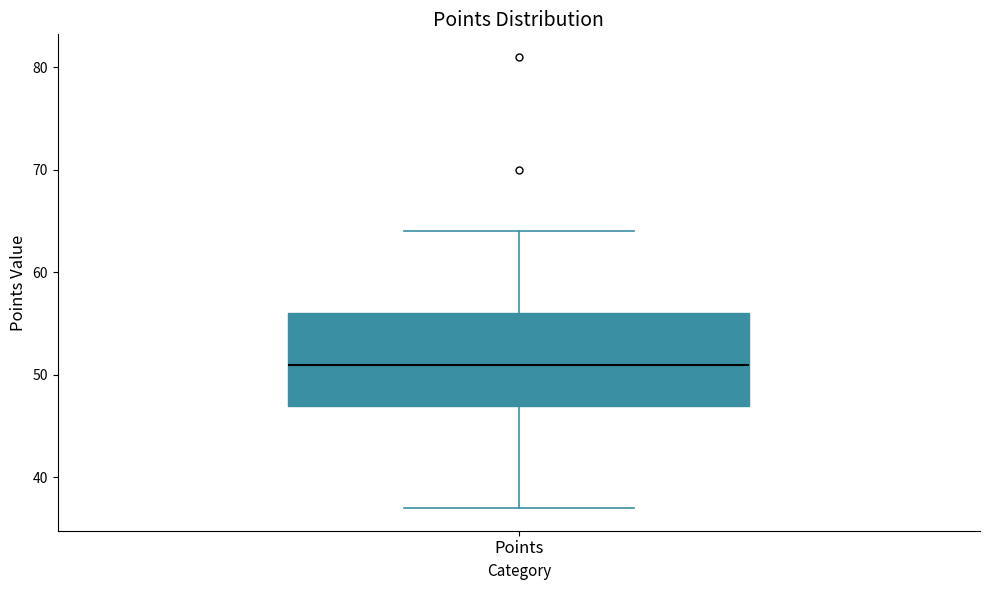

Transcribe this box plot: give where the median line is, the range the box spans, and where the two whiskers end, as read against the y-axis. The values are not printed on the chart, so give them approximately, as read against the axis.

median 51, box 47 to 56, whiskers 37 to 64